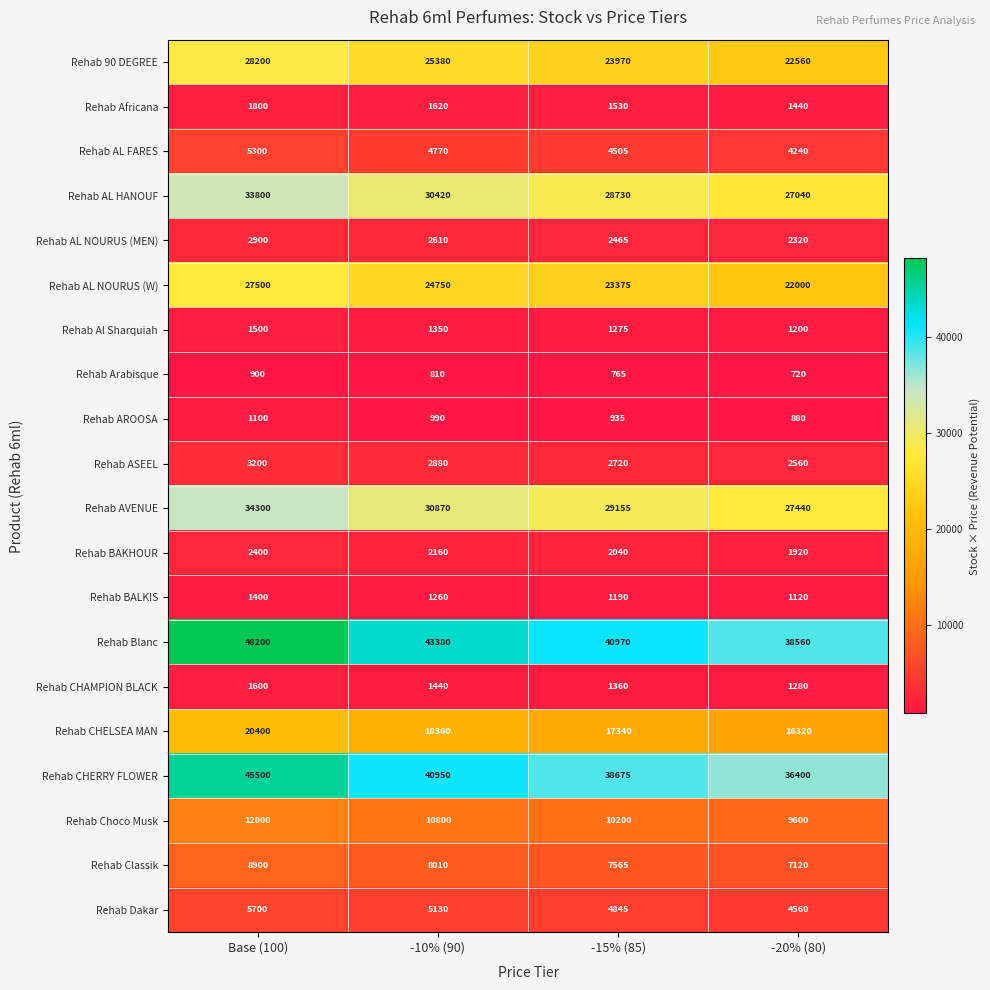

Rank the series by their maximum value, from lowest to highest.

Rehab Arabisque, Rehab AROOSA, Rehab BALKIS, Rehab Al Sharquiah, Rehab CHAMPION BLACK, Rehab Africana, Rehab BAKHOUR, Rehab AL NOURUS (MEN), Rehab ASEEL, Rehab AL FARES, Rehab Dakar, Rehab Classik, Rehab Choco Musk, Rehab CHELSEA MAN, Rehab AL NOURUS (W), Rehab 90 DEGREE, Rehab AL HANOUF, Rehab AVENUE, Rehab CHERRY FLOWER, Rehab Blanc